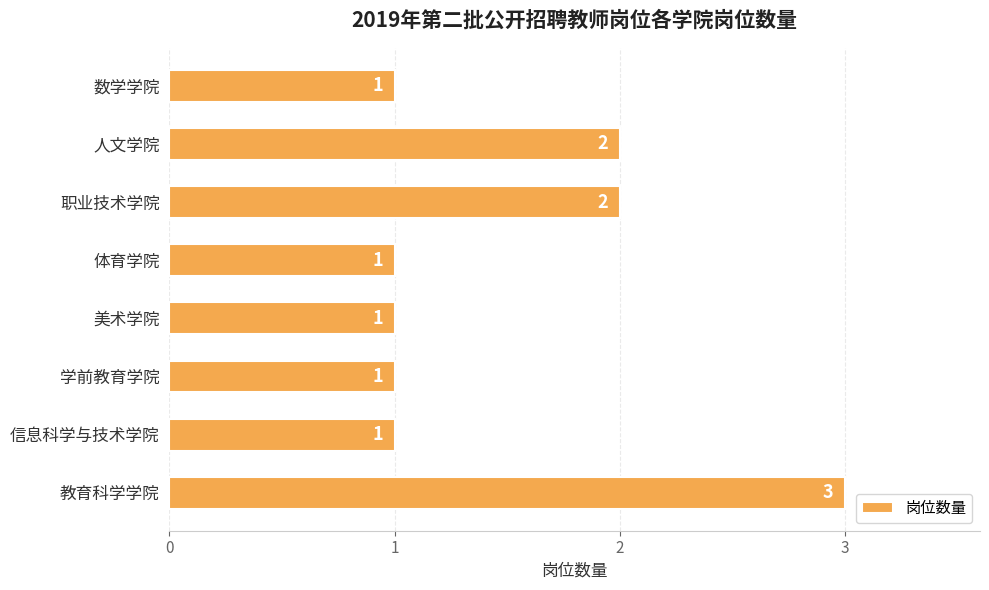

How many values are between 1 and 2?

7